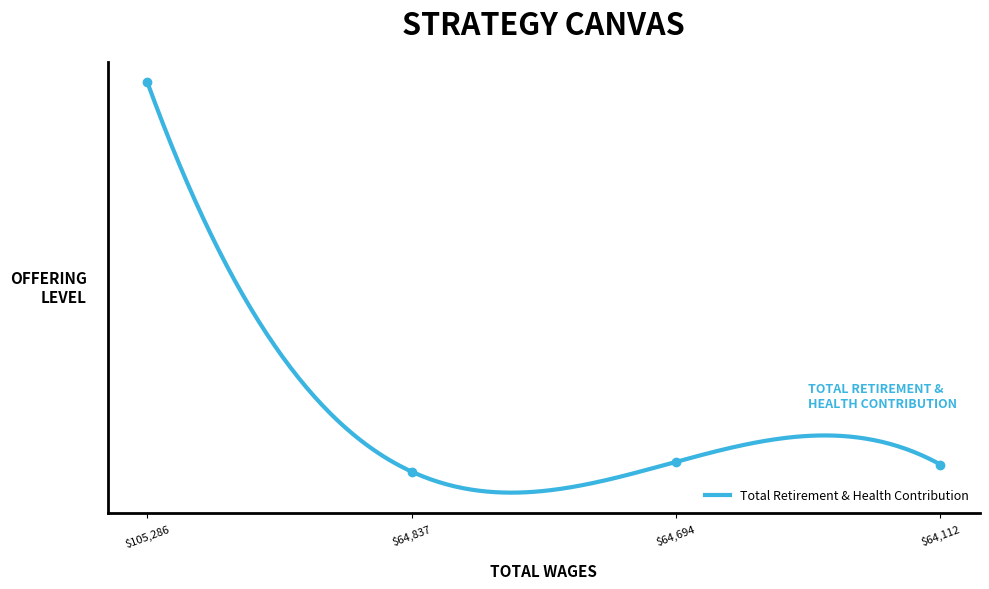

What is the value of the 4th point from the left?

19917